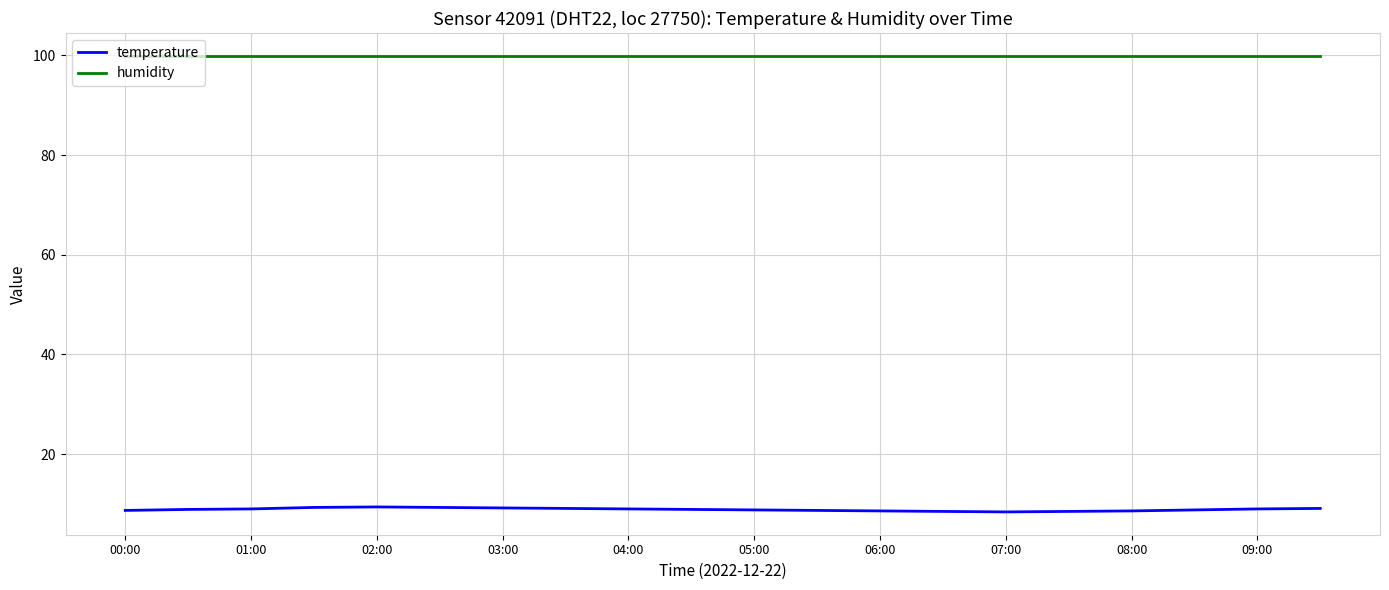

What is the minimum value shown in the chart?

8.4